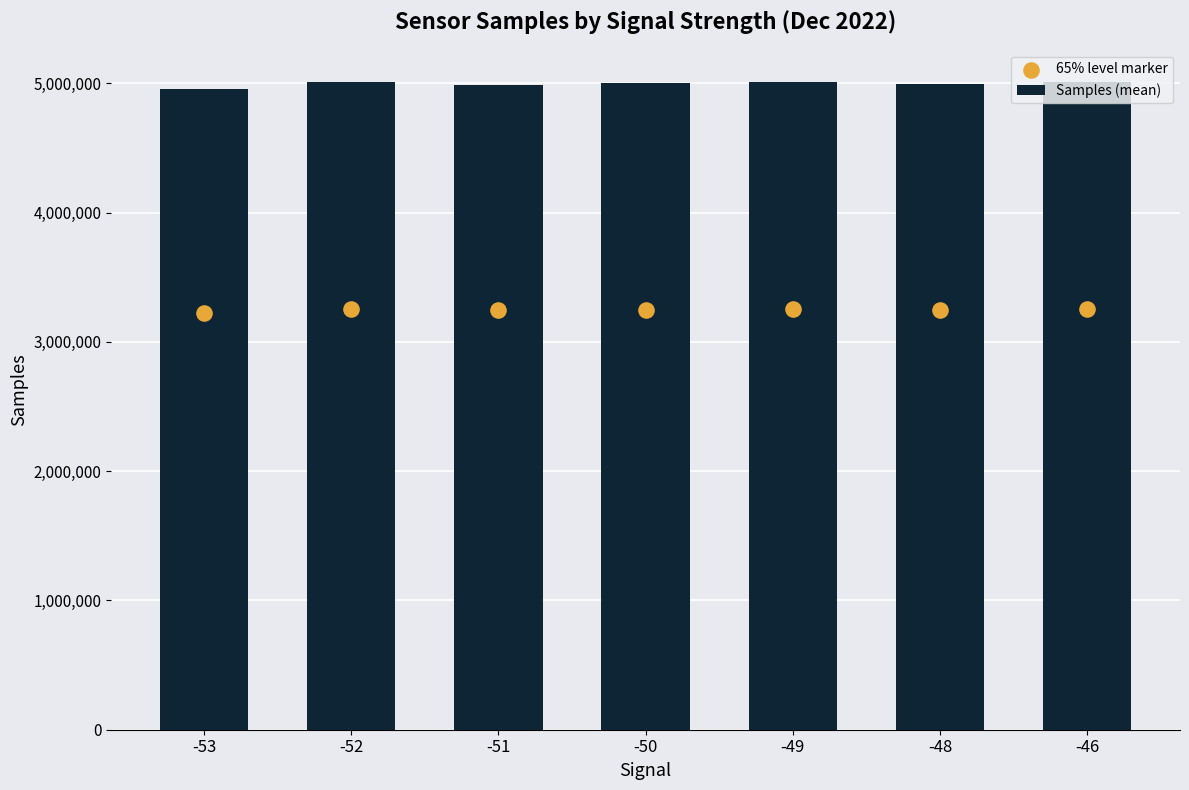

Which series reaches the maximum Y coordinate?

Samples (mean)